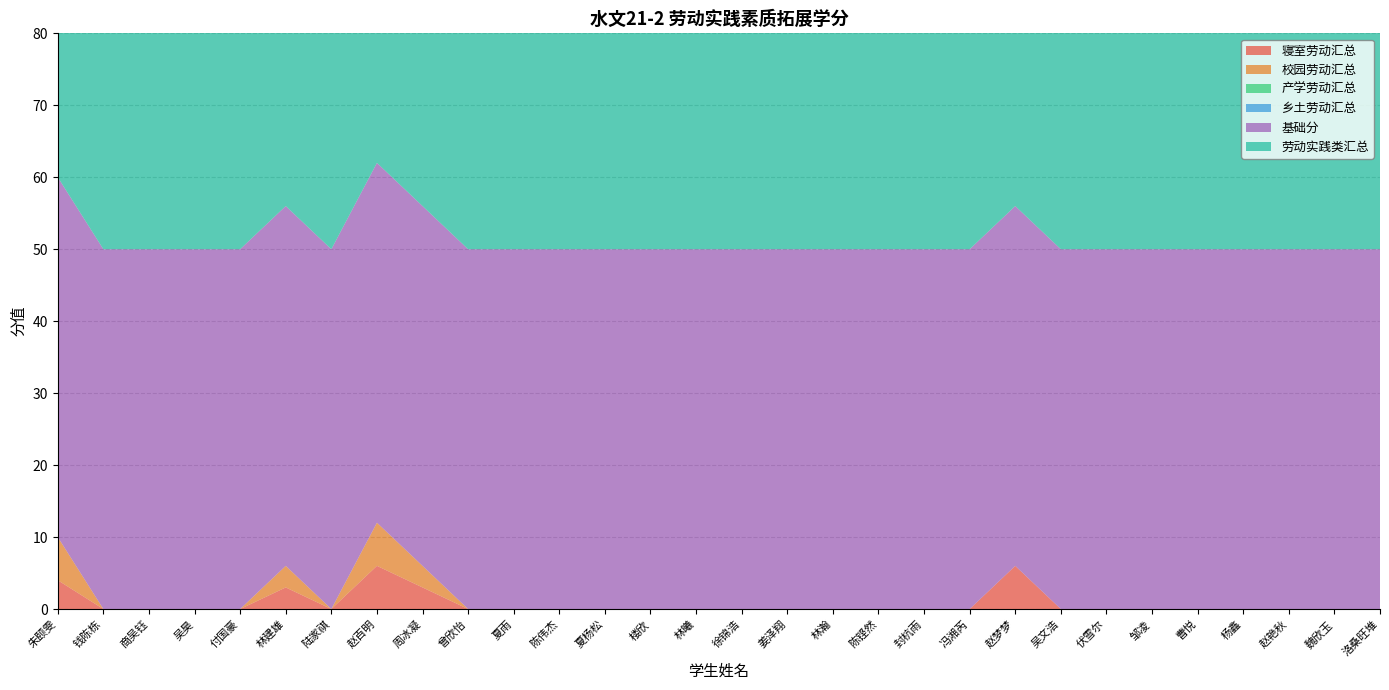

Reading left to right, transcribe all the data shown in this chart.

寝室劳动汇总: 朱颐雯=4	钱陈栋=0	商吴钰=0	吴昊=0	付国豪=0	林建雄=3	陆家祺=0	赵百明=6	周冰凝=3	曾欣怡=0	夏雨=0	陈伟杰=0	夏杨松=0	楼欣=0	林曦=0	徐锦浩=0	姜泽翔=0	林瀚=0	陈铿然=0	封杭雨=0	冯湘芮=0	赵梦梦=6	吴文浩=0	伏雪尔=0	邹凌=0	曹悦=0	杨鑫=0	赵艳秋=0	魏欣玉=0	洛桑旺堆=0
校园劳动汇总: 朱颐雯=6	钱陈栋=0	商吴钰=0	吴昊=0	付国豪=0	林建雄=3	陆家祺=0	赵百明=6	周冰凝=3	曾欣怡=0	夏雨=0	陈伟杰=0	夏杨松=0	楼欣=0	林曦=0	徐锦浩=0	姜泽翔=0	林瀚=0	陈铿然=0	封杭雨=0	冯湘芮=0	赵梦梦=0	吴文浩=0	伏雪尔=0	邹凌=0	曹悦=0	杨鑫=0	赵艳秋=0	魏欣玉=0	洛桑旺堆=0
产学劳动汇总: 朱颐雯=0	钱陈栋=0	商吴钰=0	吴昊=0	付国豪=0	林建雄=0	陆家祺=0	赵百明=0	周冰凝=0	曾欣怡=0	夏雨=0	陈伟杰=0	夏杨松=0	楼欣=0	林曦=0	徐锦浩=0	姜泽翔=0	林瀚=0	陈铿然=0	封杭雨=0	冯湘芮=0	赵梦梦=0	吴文浩=0	伏雪尔=0	邹凌=0	曹悦=0	杨鑫=0	赵艳秋=0	魏欣玉=0	洛桑旺堆=0
乡土劳动汇总: 朱颐雯=0	钱陈栋=0	商吴钰=0	吴昊=0	付国豪=0	林建雄=0	陆家祺=0	赵百明=0	周冰凝=0	曾欣怡=0	夏雨=0	陈伟杰=0	夏杨松=0	楼欣=0	林曦=0	徐锦浩=0	姜泽翔=0	林瀚=0	陈铿然=0	封杭雨=0	冯湘芮=0	赵梦梦=0	吴文浩=0	伏雪尔=0	邹凌=0	曹悦=0	杨鑫=0	赵艳秋=0	魏欣玉=0	洛桑旺堆=0
基础分: 朱颐雯=50	钱陈栋=50	商吴钰=50	吴昊=50	付国豪=50	林建雄=50	陆家祺=50	赵百明=50	周冰凝=50	曾欣怡=50	夏雨=50	陈伟杰=50	夏杨松=50	楼欣=50	林曦=50	徐锦浩=50	姜泽翔=50	林瀚=50	陈铿然=50	封杭雨=50	冯湘芮=50	赵梦梦=50	吴文浩=50	伏雪尔=50	邹凌=50	曹悦=50	杨鑫=50	赵艳秋=50	魏欣玉=50	洛桑旺堆=50
劳动实践类汇总: 朱颐雯=60	钱陈栋=50	商吴钰=50	吴昊=50	付国豪=50	林建雄=56	陆家祺=50	赵百明=56	周冰凝=56	曾欣怡=50	夏雨=50	陈伟杰=50	夏杨松=50	楼欣=50	林曦=50	徐锦浩=50	姜泽翔=50	林瀚=50	陈铿然=50	封杭雨=50	冯湘芮=50	赵梦梦=56	吴文浩=50	伏雪尔=50	邹凌=50	曹悦=50	杨鑫=50	赵艳秋=50	魏欣玉=50	洛桑旺堆=50